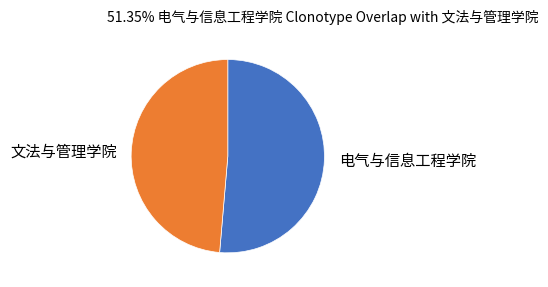

What is the largest slice in the pie chart?

电气与信息工程学院